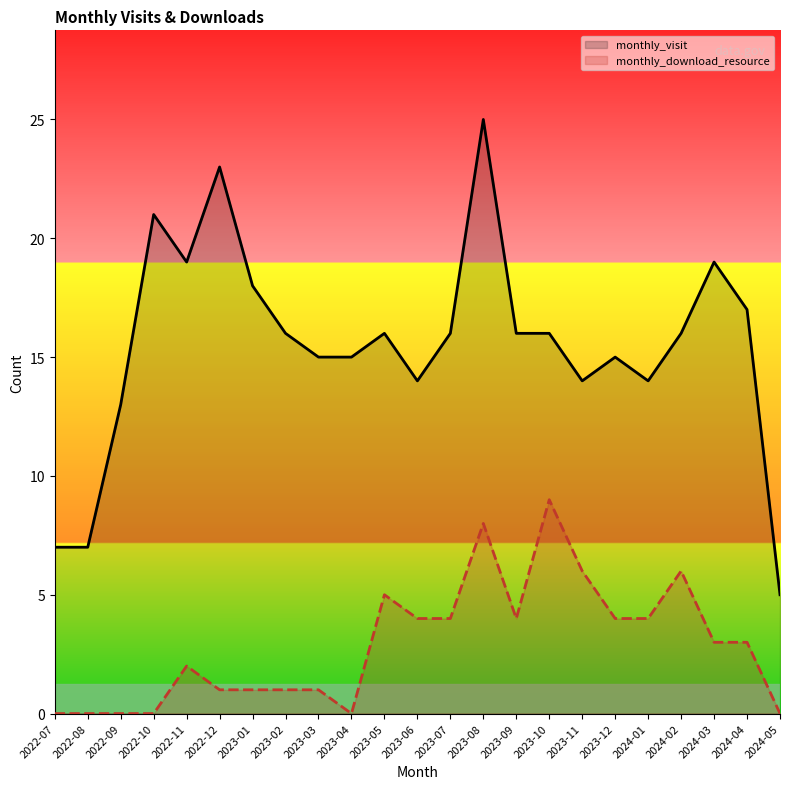

Where does the monthly_visit series first go above 16?

2022-10